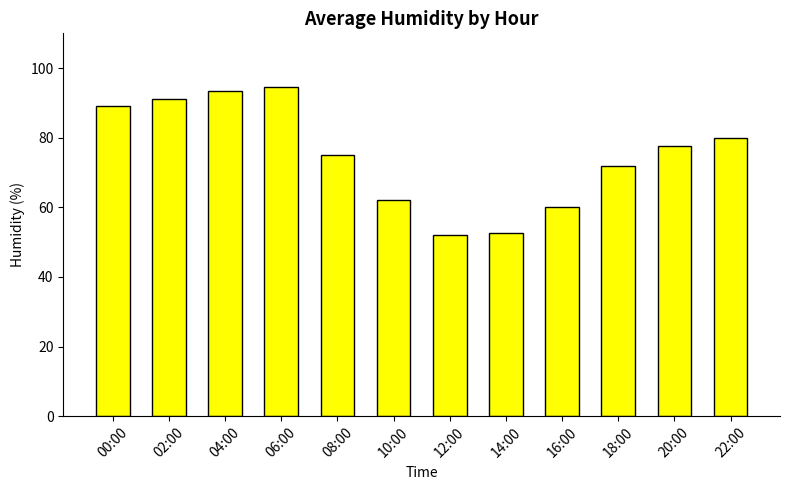

What is the maximum value shown in the chart?

94.5